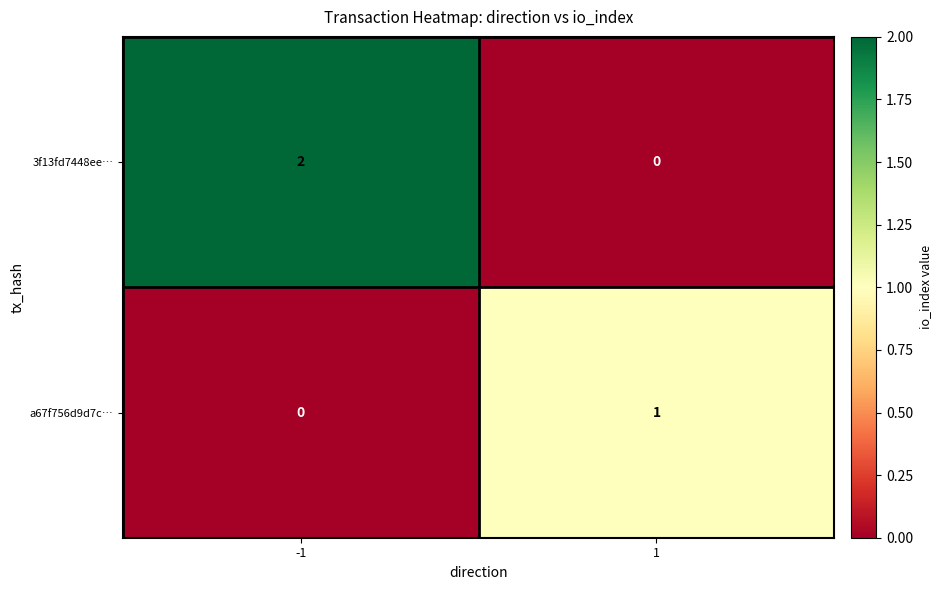

The a67f756d9d7c… series shows 2 at 1. True or false?

False